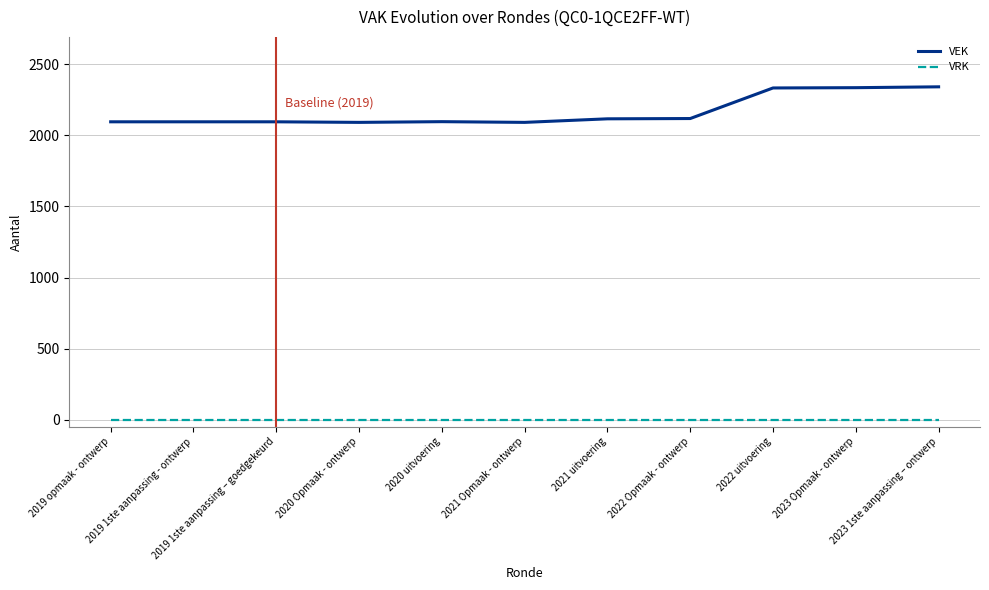

True or false: VEK has a value of 2333 at 2022 uitvoering.

True